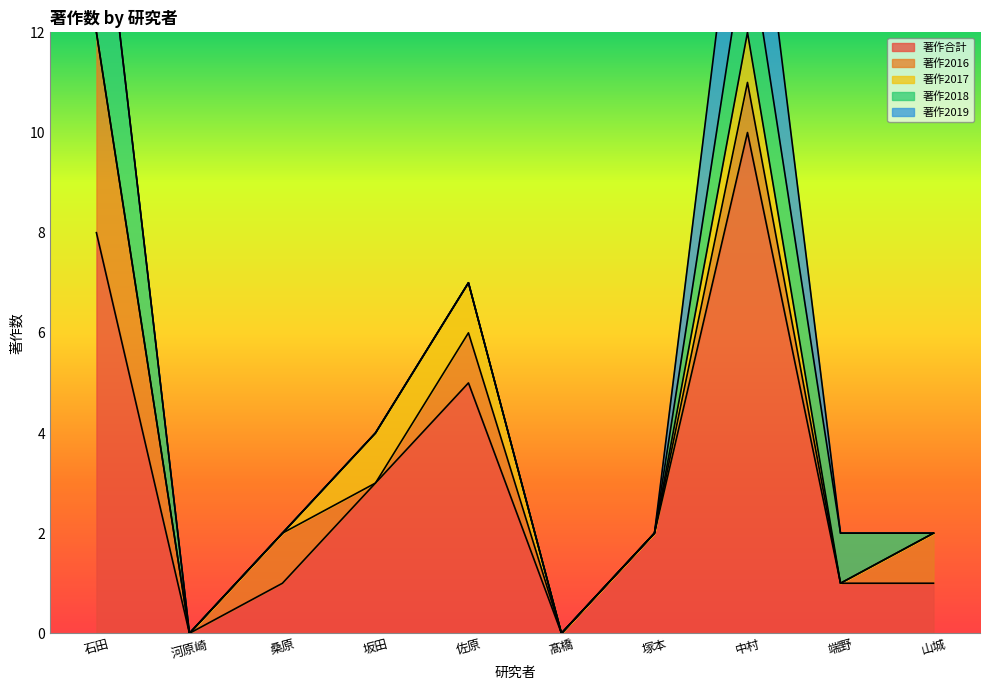

The value of 著作合計 at 坂田 is 3. True or false?

True